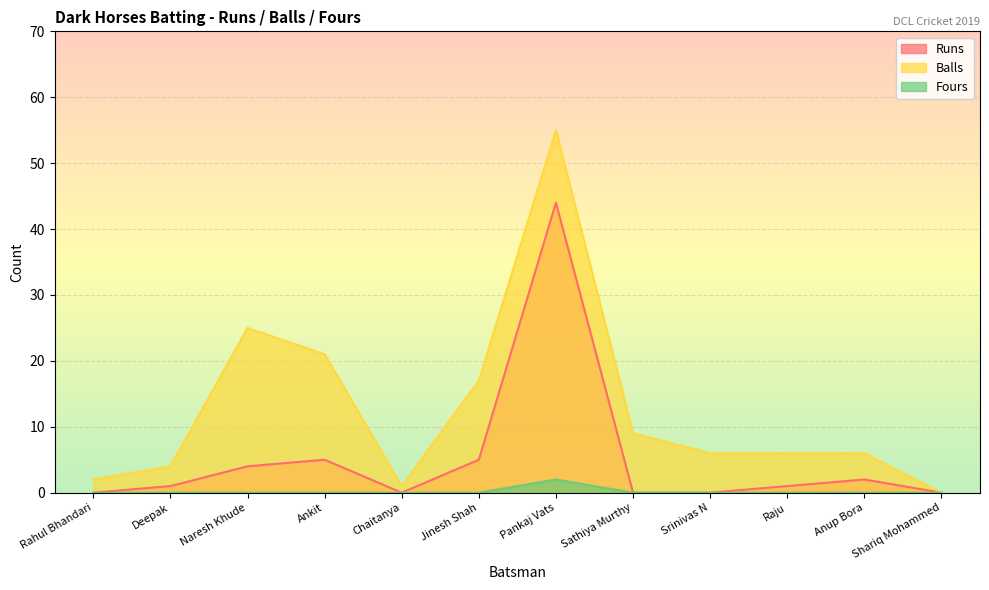

True or false: Fours and Balls cross at least once.

False